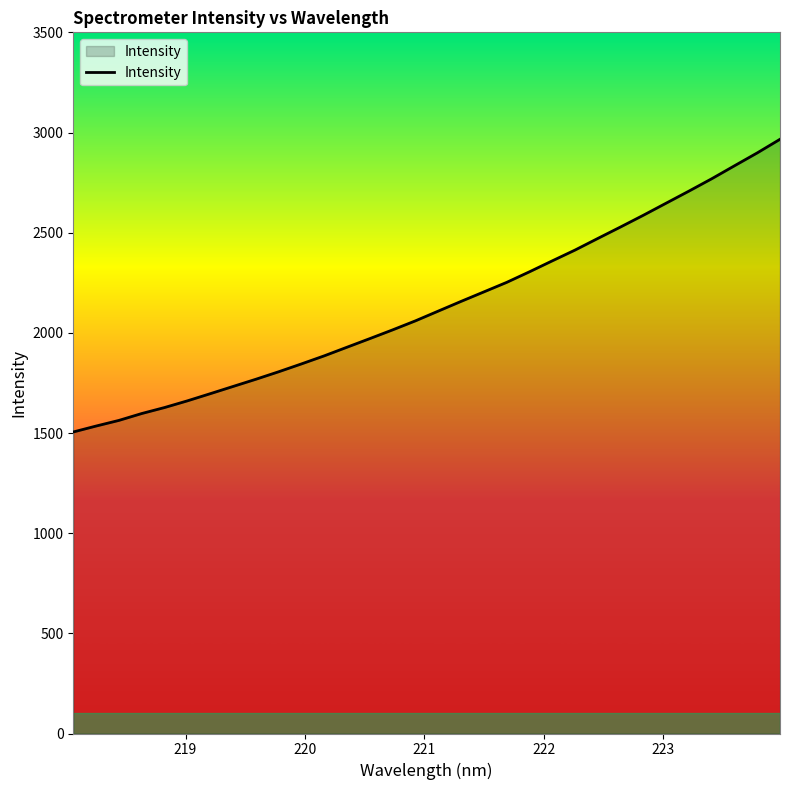

What is the difference between the maximum and minimum values?

1461.0